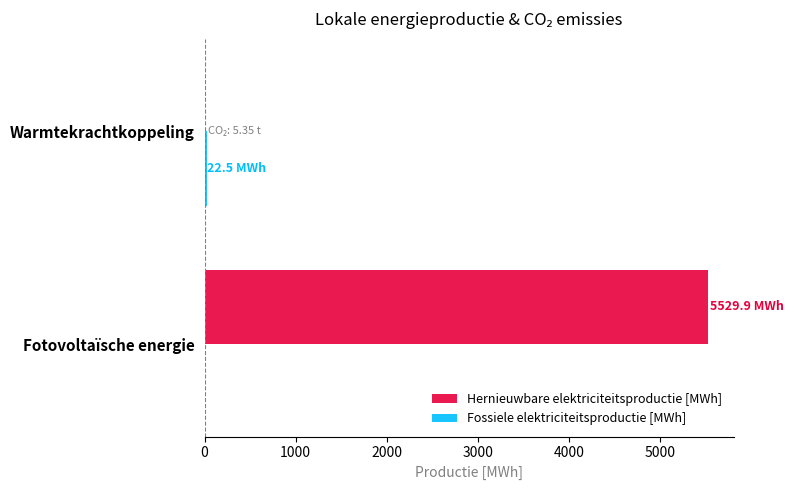

What is the total value across all series at Fotovoltaïsche energie?

5529.9